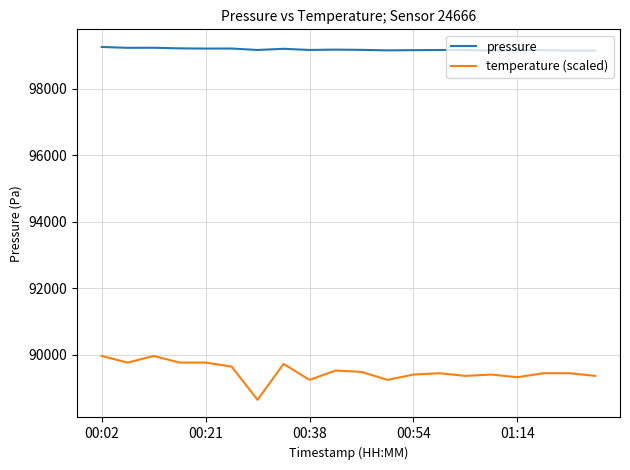

List the series in order of their peak value, lowest first.

temperature (scaled), pressure